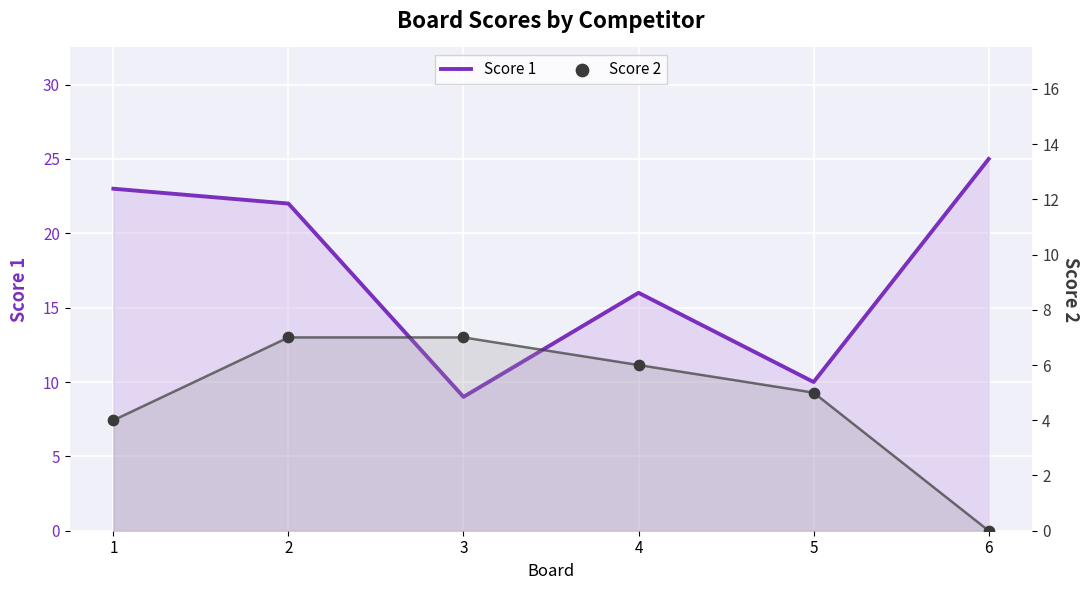

At how many categories does at least one series exceed 2?

6